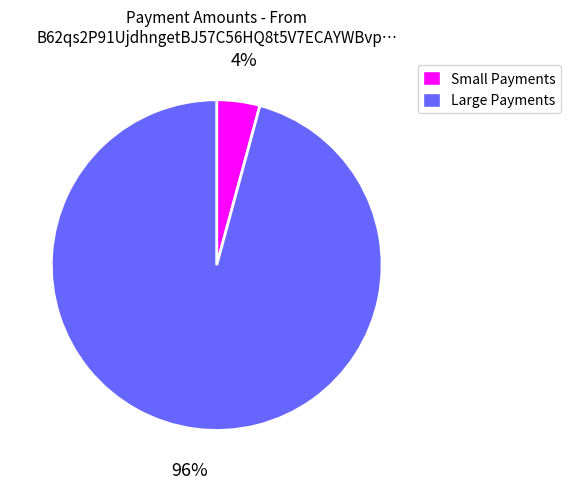

How many slices are in this pie chart?

2